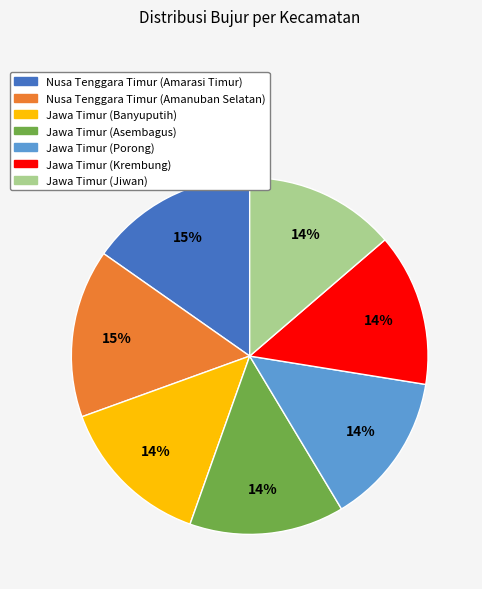

Does any single category account for the majority?

No